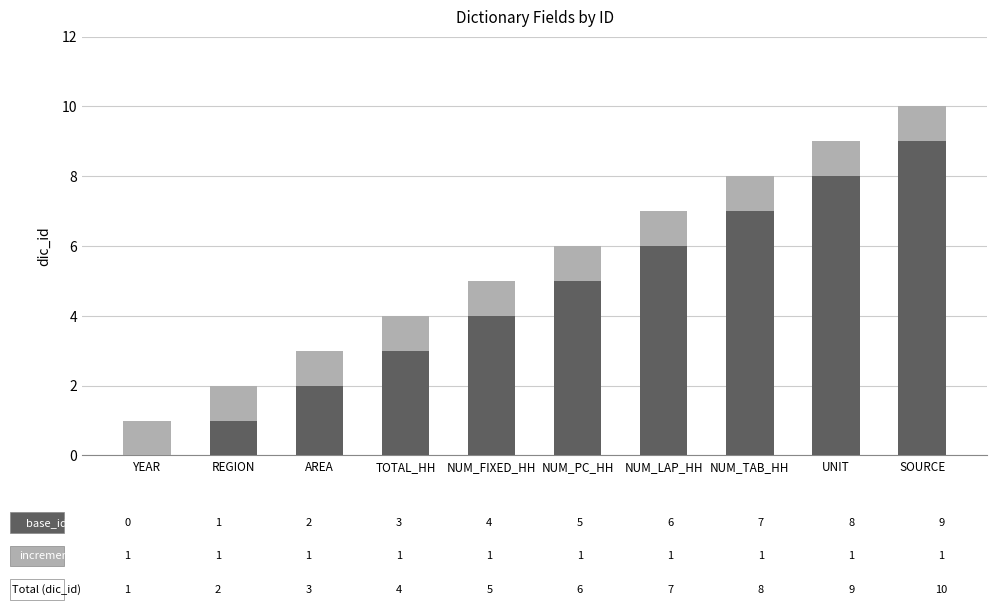

At which category is the sum across all series the highest?

SOURCE